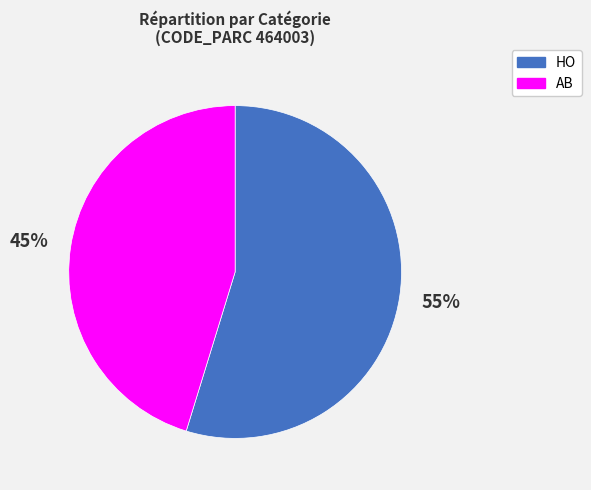

What is the ratio of the value at HO to the value at AB?

1.2